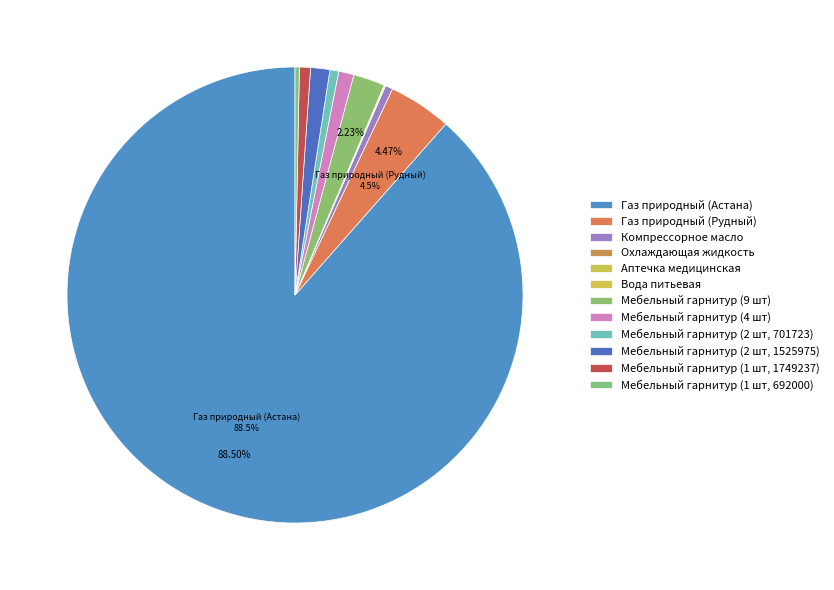

Which has a higher value, Мебельный гарнитур (2 шт, 701723) or Аптечка медицинская?

Мебельный гарнитур (2 шт, 701723)